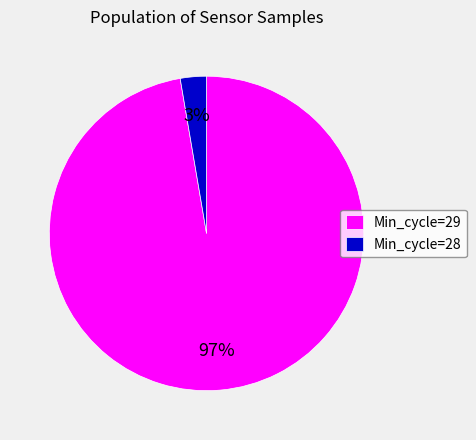

The Min_cycle=28 slice represents 18% of the pie. True or false?

False